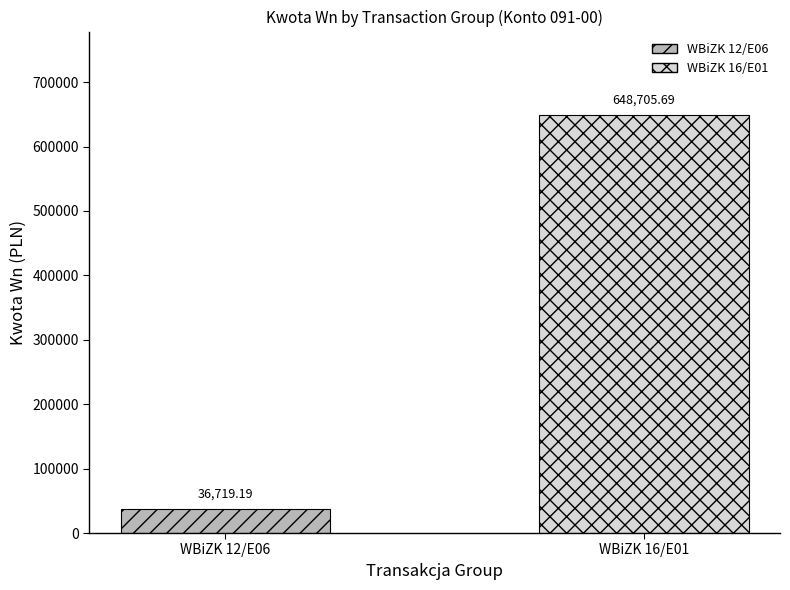

Between WBiZK 12/E06 and WBiZK 16/E01, which is larger?

WBiZK 16/E01